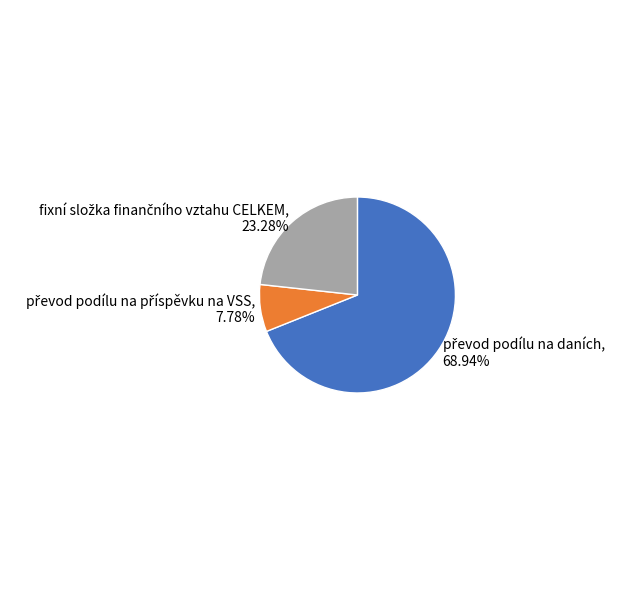

Does any single category account for the majority?

Yes